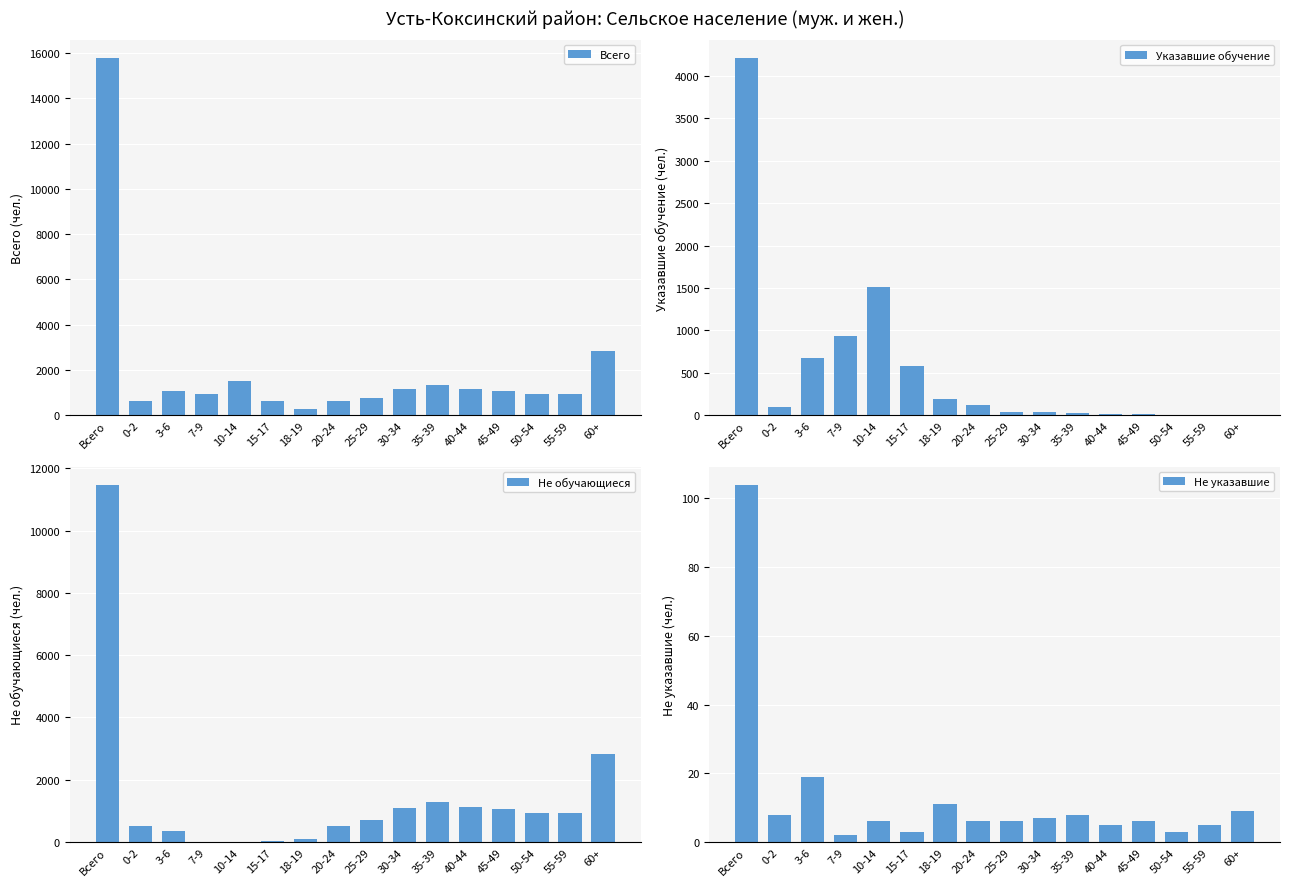

What is the difference between the maximum and minimum values in the Не обучающиеся series?

11478